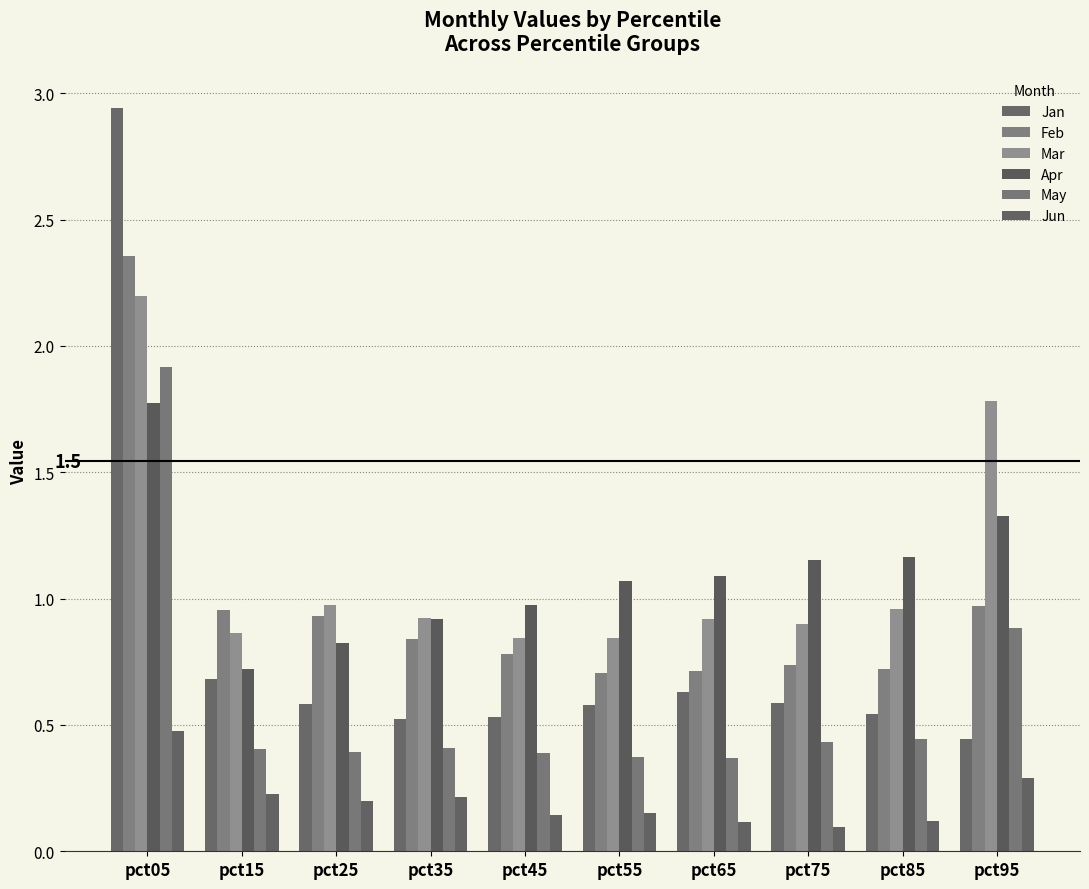

At which label does Mar reach its peak?

pct05